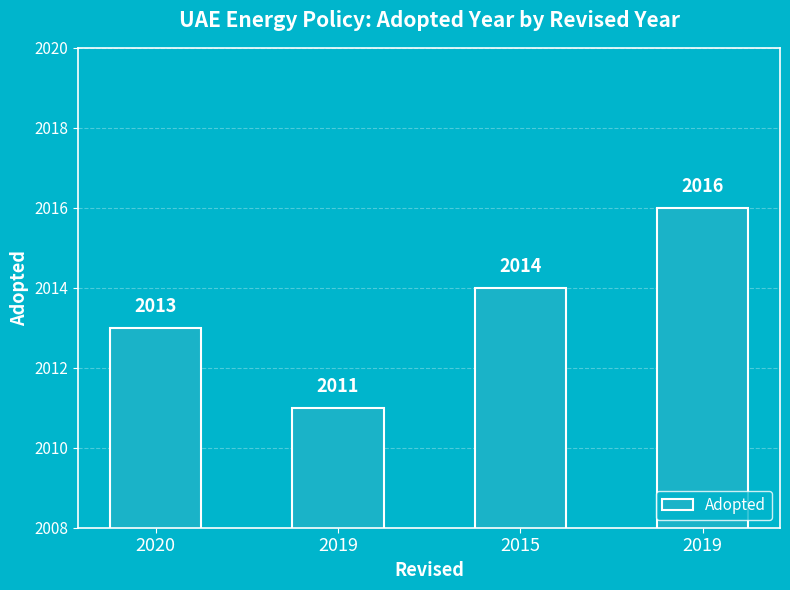

What is the label of the 4th bar from the left?

2019